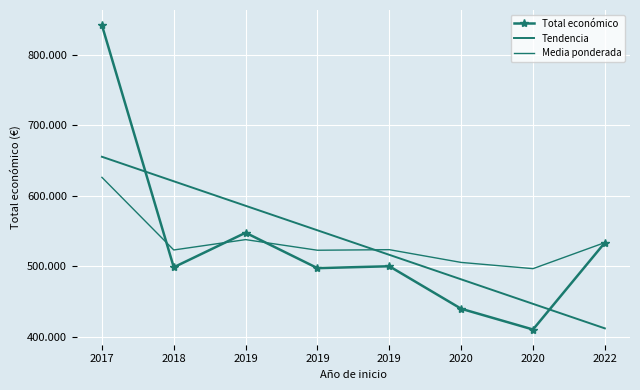

What is the difference between the highest and lowest values at 2022?

121749.1